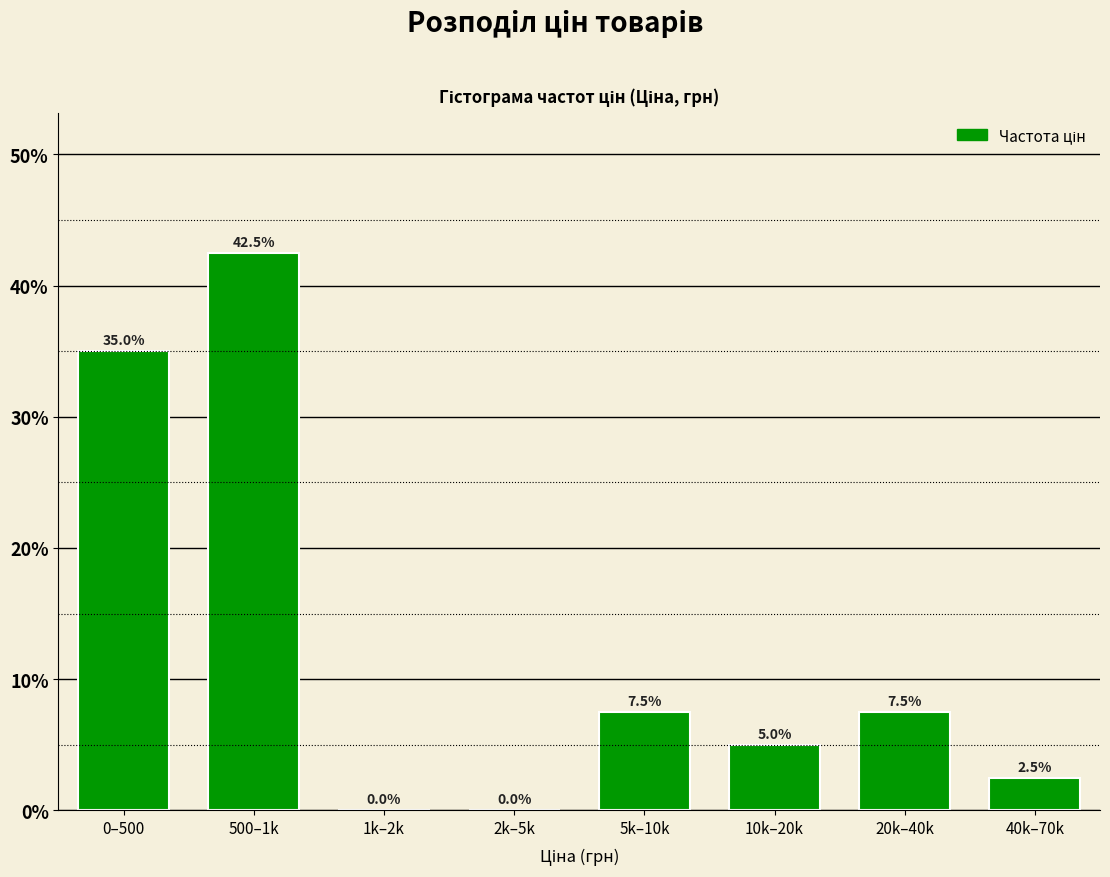

Reading left to right, what are all the values shown in this chart?

0–500=35.0	500–1k=42.5	1k–2k=0.0	2k–5k=0.0	5k–10k=7.5	10k–20k=5.0	20k–40k=7.5	40k–70k=2.5